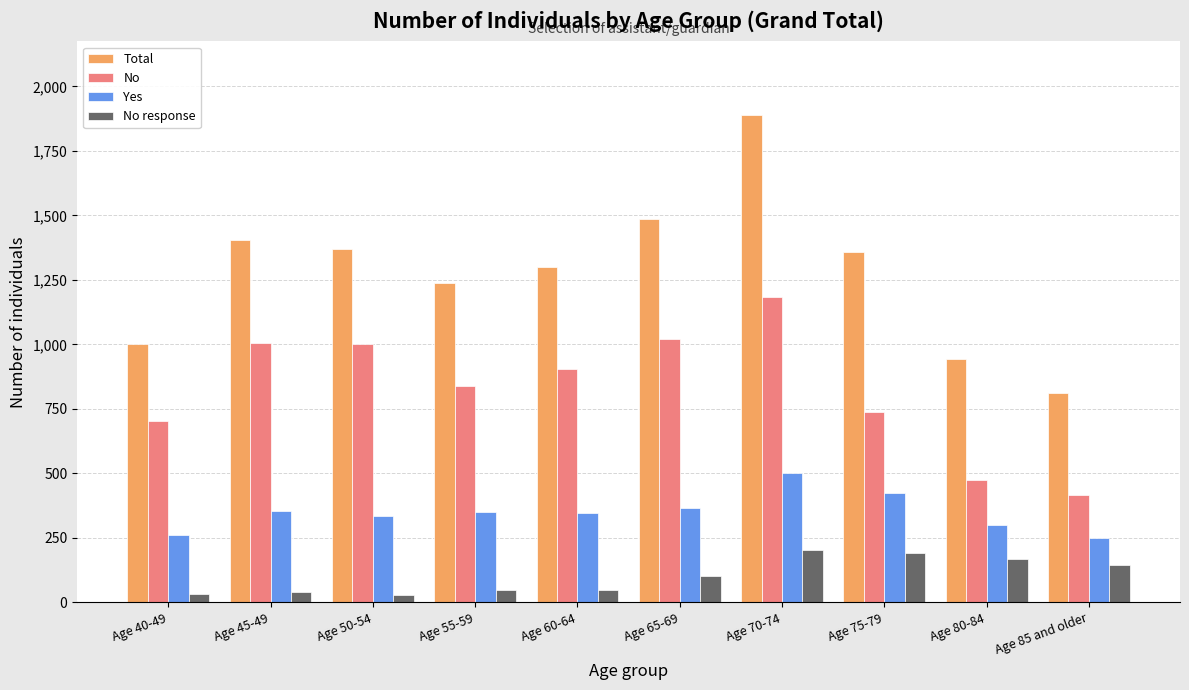

Which series changed the most between Age 50-54 and Age 75-79?

No